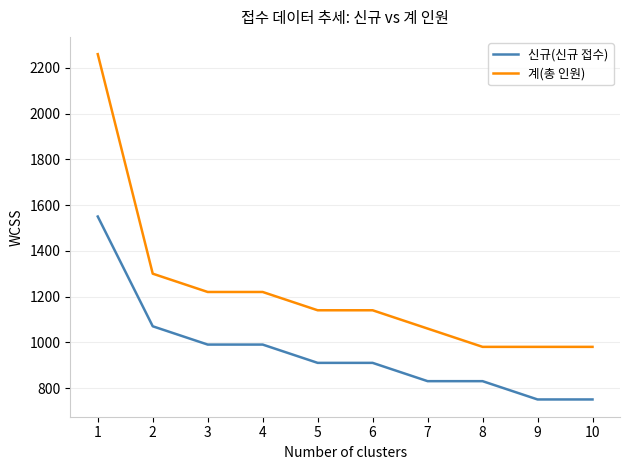

What is the lowest value of the 계(총 인원) series?

980